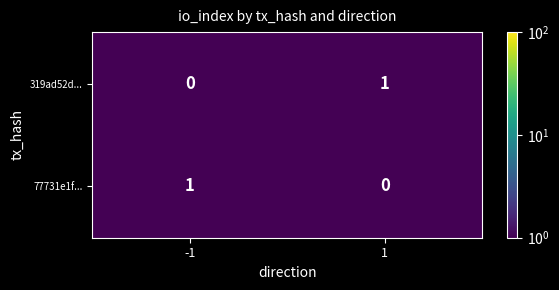

The value of 77731e1f... at 1 is 1. True or false?

False